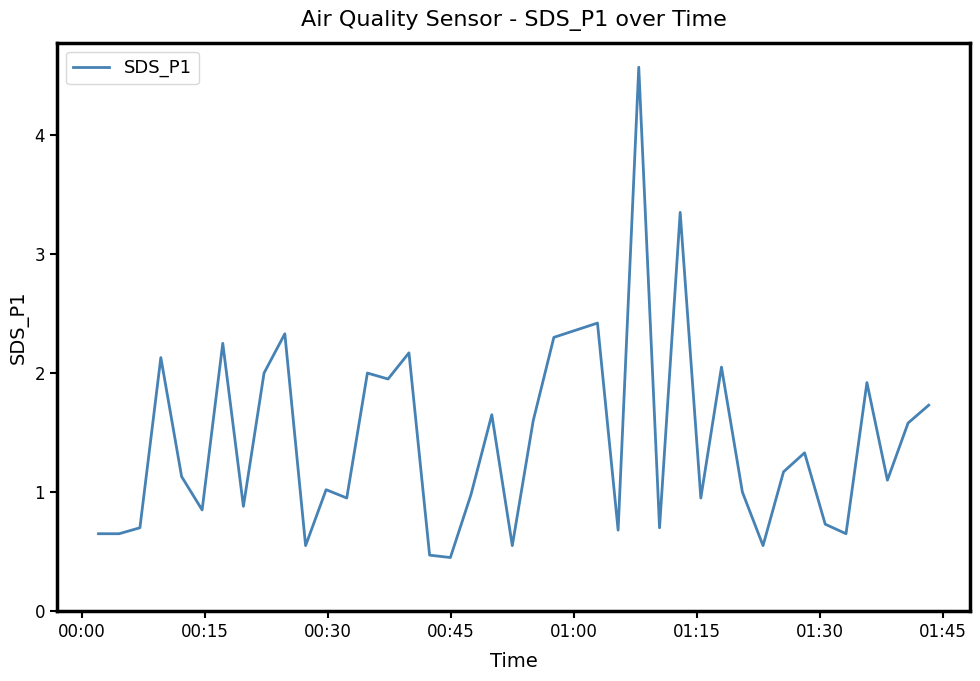

What is the difference between the maximum and minimum values?

4.1